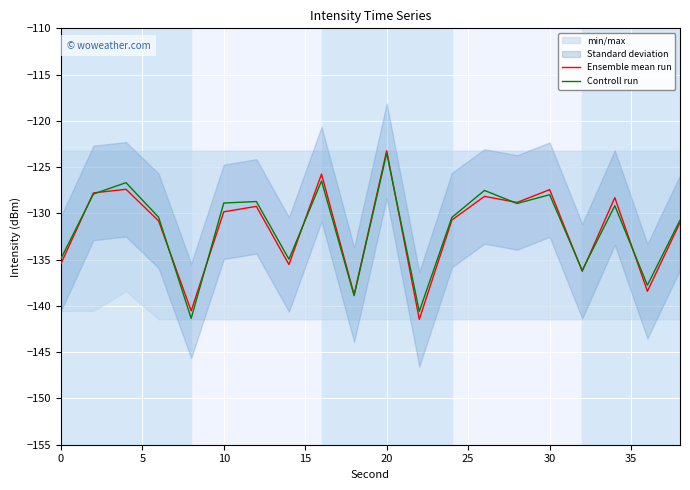

How many values in the Ensemble mean run series are below -129?

12